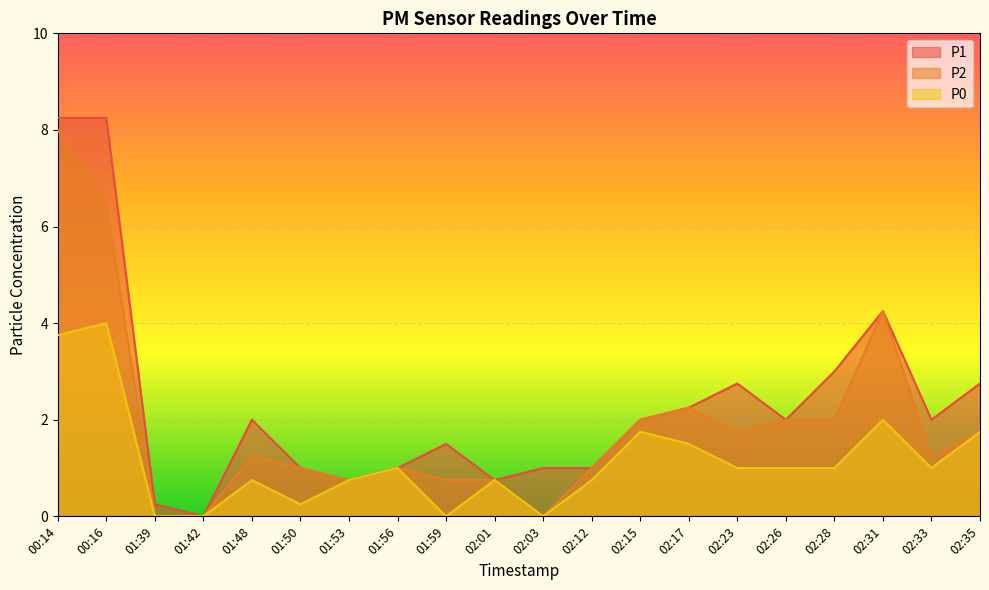

Which category has the lowest value in the P2 series?

01:39